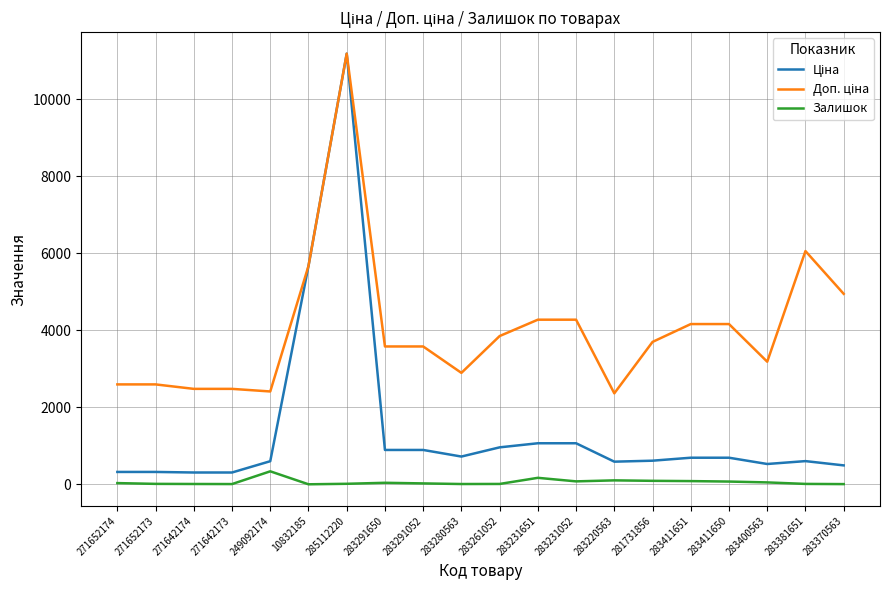

Which category has the highest value across all series?

285112220